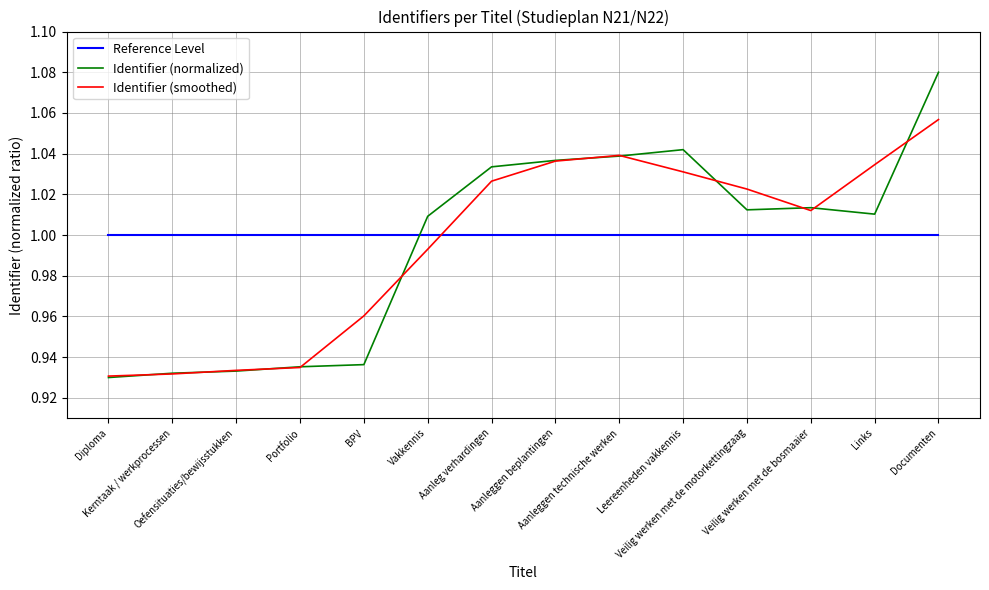

How many times do Identifier (smoothed) and Reference Level cross each other?

1